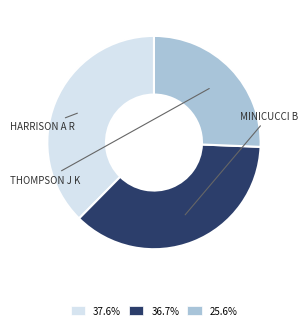

Is there a majority slice in this chart?

No